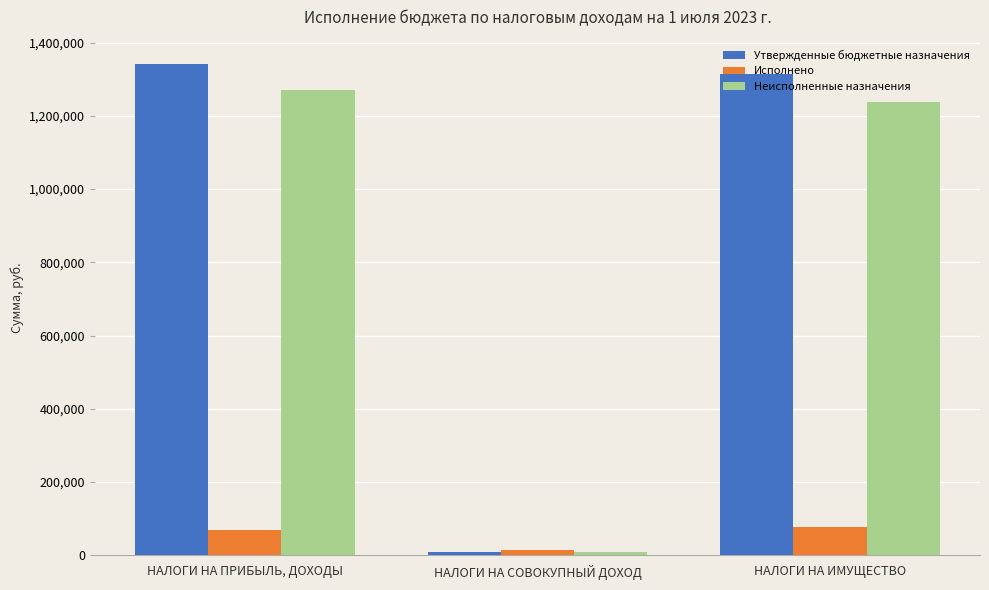

What is the average value of the Исполнено series?

53782.2